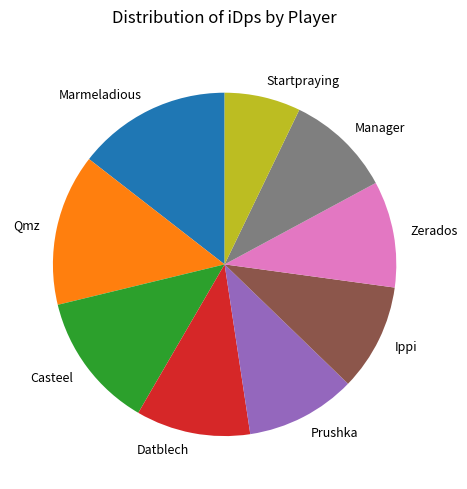

What is the smallest slice in the pie chart?

Startpraying